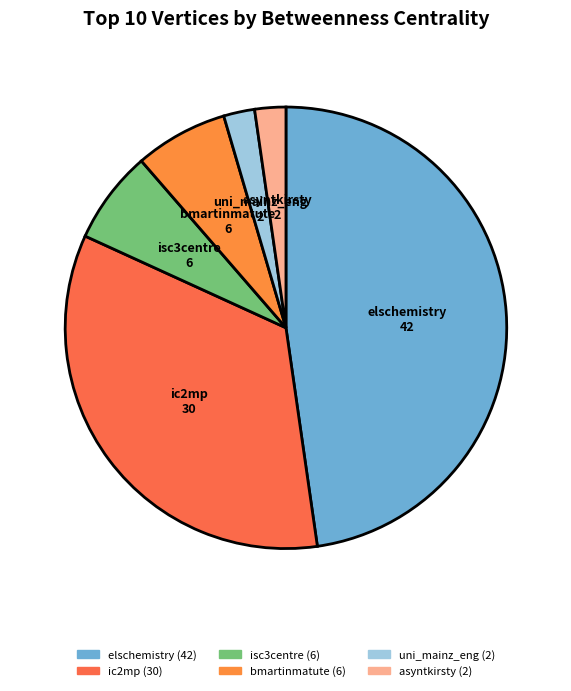

Does any single category account for the majority?

No